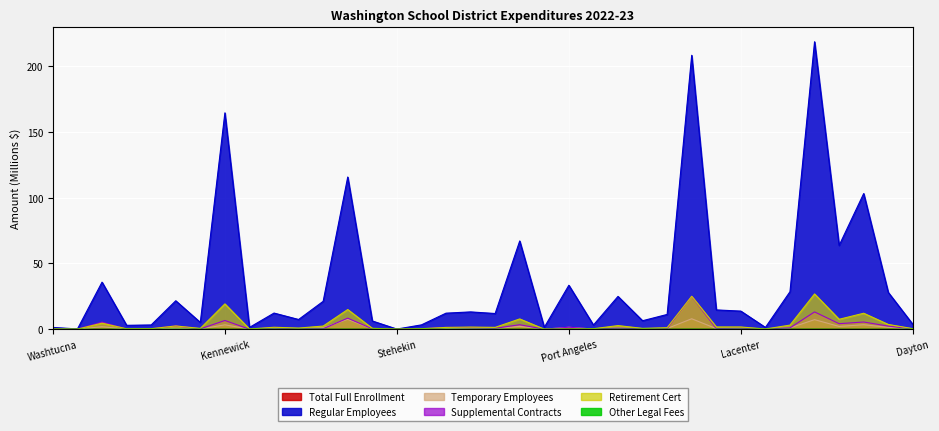

Between Asotin and Battle Ground, which series saw the biggest shift?

Regular Employees